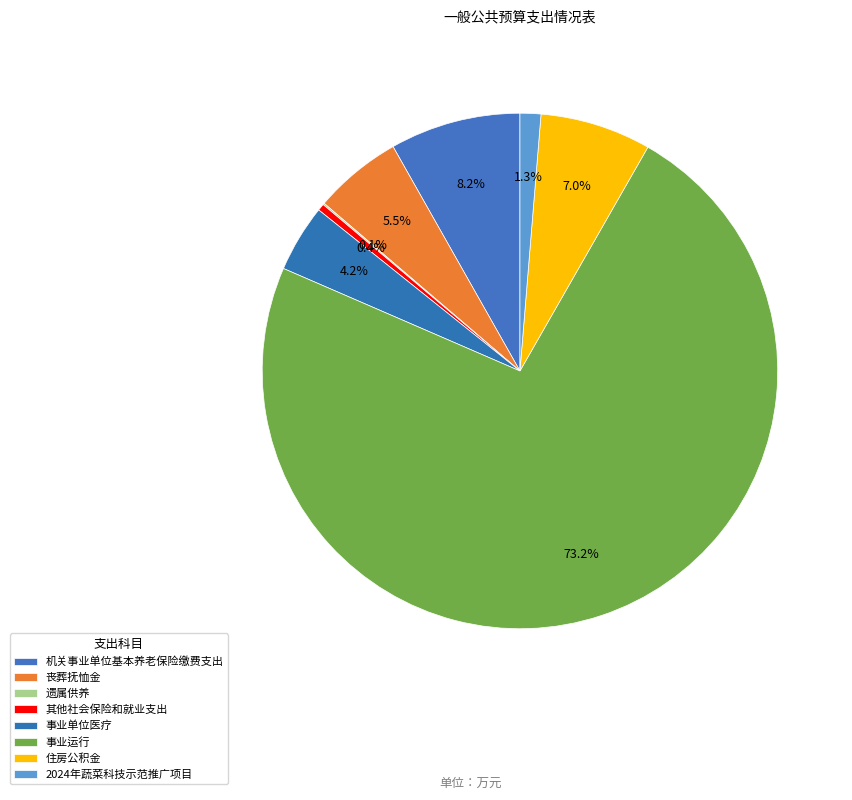

Count the number of slices in the pie.

8